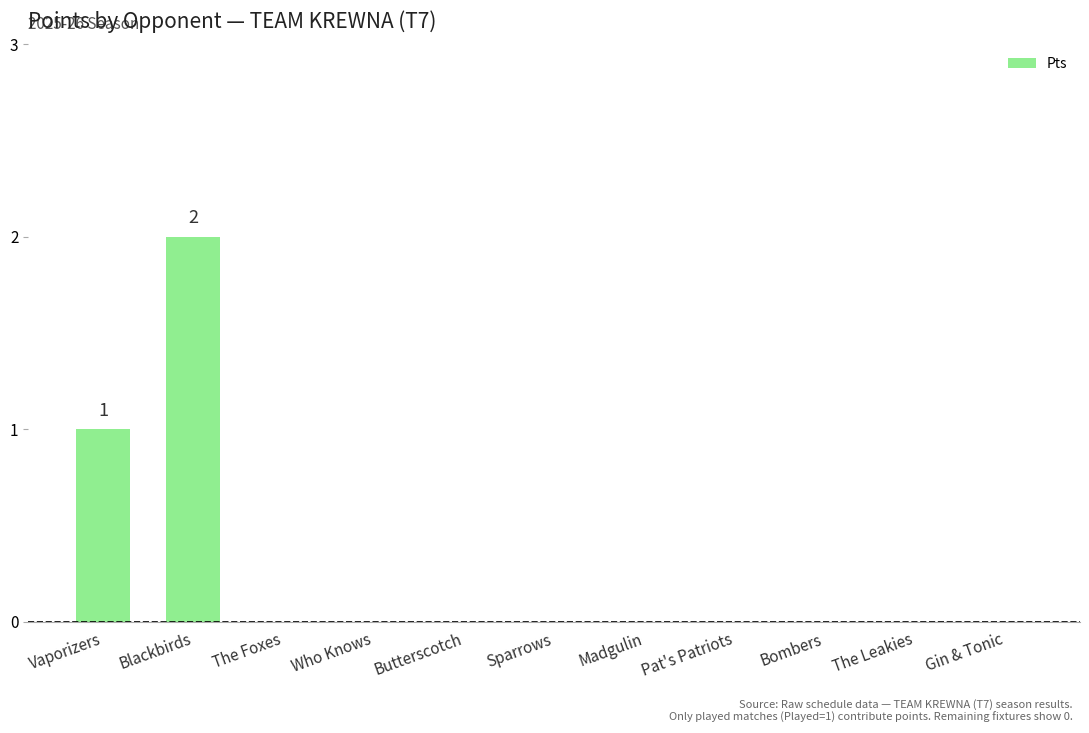

The value at Butterscotch is 0. True or false?

True